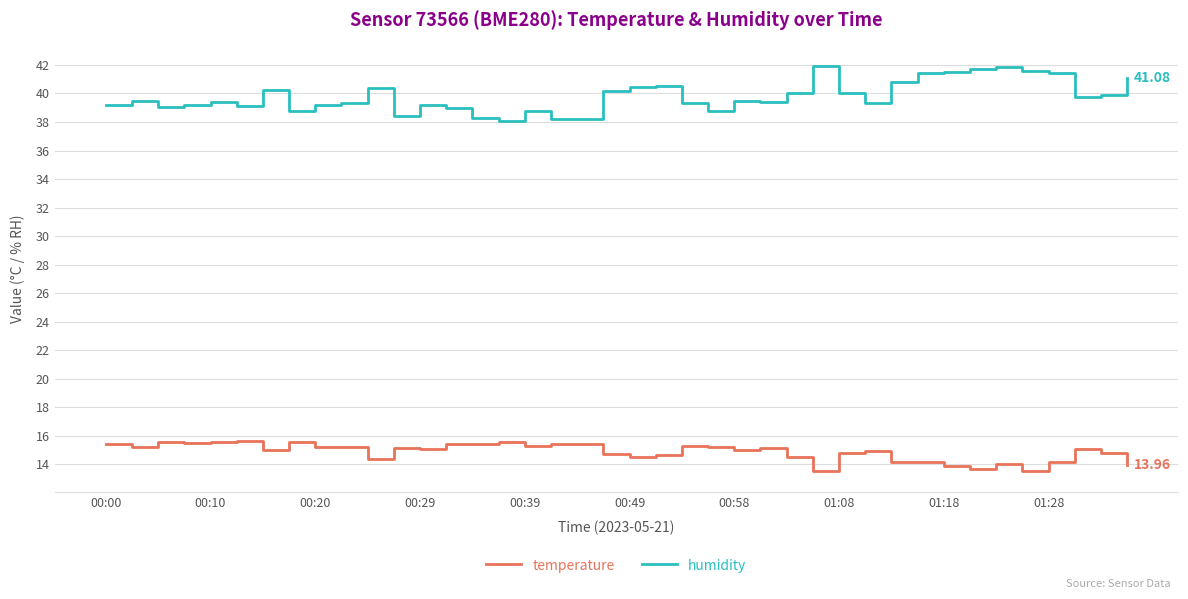

List the series in order of their overall mean, highest first.

humidity, temperature